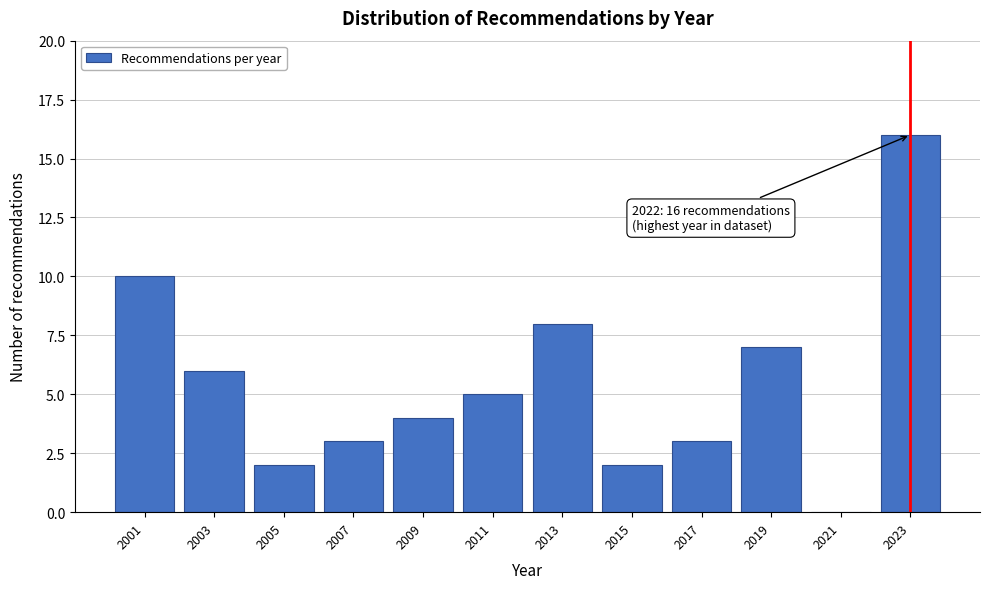

Reading left to right, what are all the values shown in this chart?

2001=10	2003=6	2005=2	2007=3	2009=4	2011=5	2013=8	2015=2	2017=3	2019=7	2021=0	2023=16